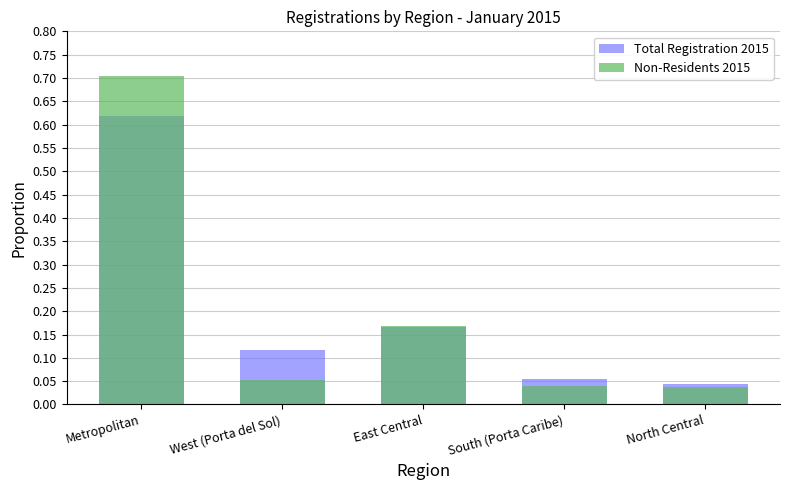

What are all the series names shown in the legend?

Total Registration 2015, Non-Residents 2015